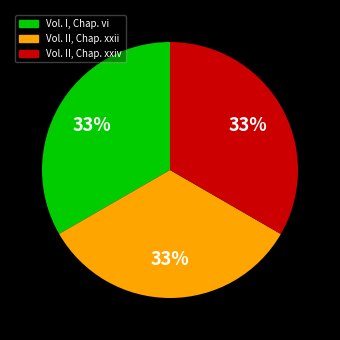

The Vol. II, Chap. xxii slice represents 25% of the pie. True or false?

False